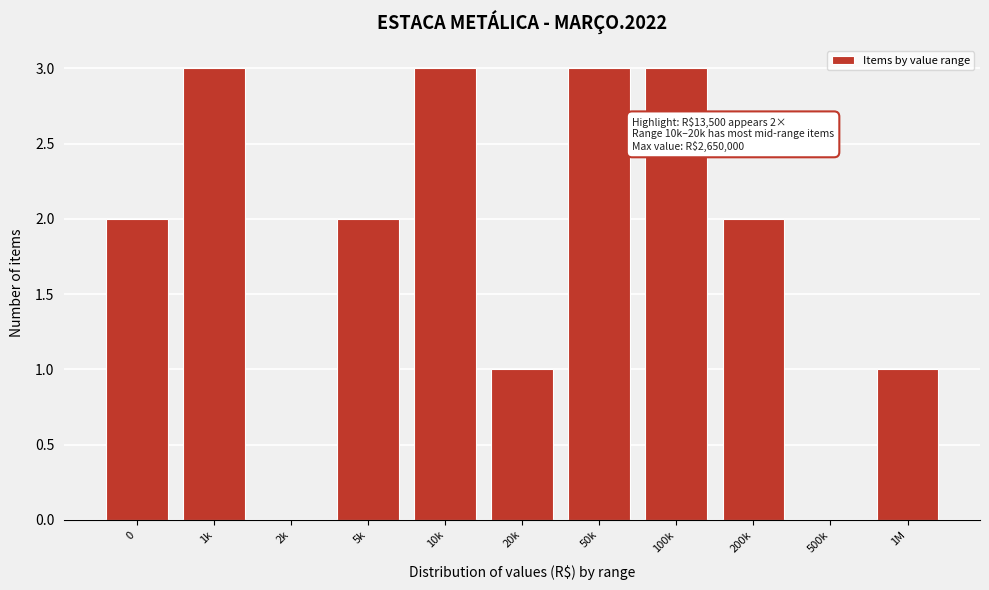

Reading left to right, extract all data points from this chart.

0=2	1k=3	2k=0	5k=2	10k=3	20k=1	50k=3	100k=3	200k=2	500k=0	1M=1